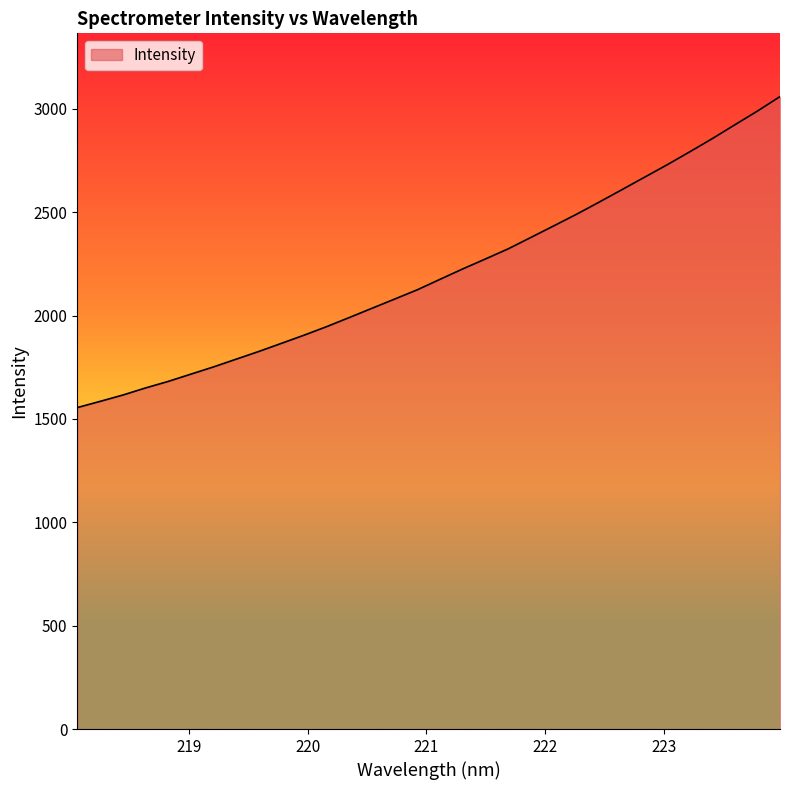

True or false: the data has more than 2 interior local peaks.

False